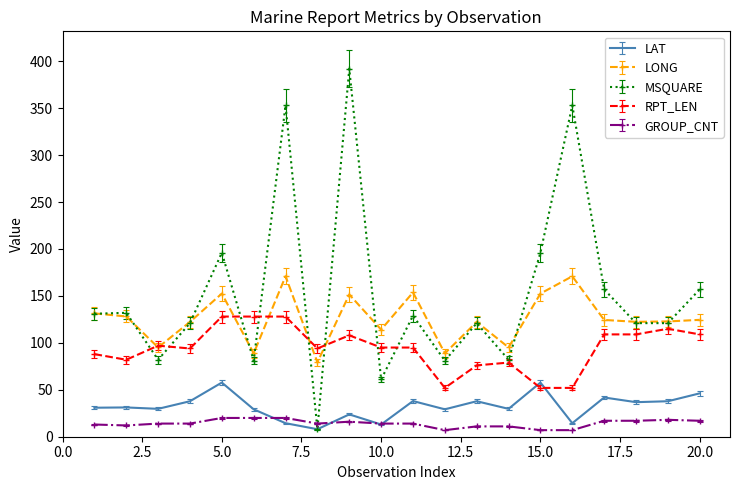

Which series has the largest range (max minus min)?

MSQUARE